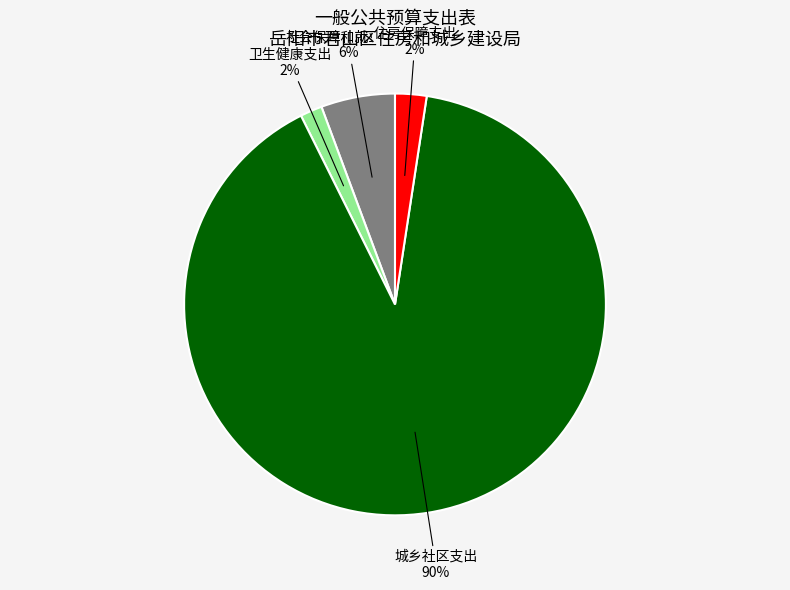

To the nearest percent, what percentage of the pie is 城乡社区支出?

90%